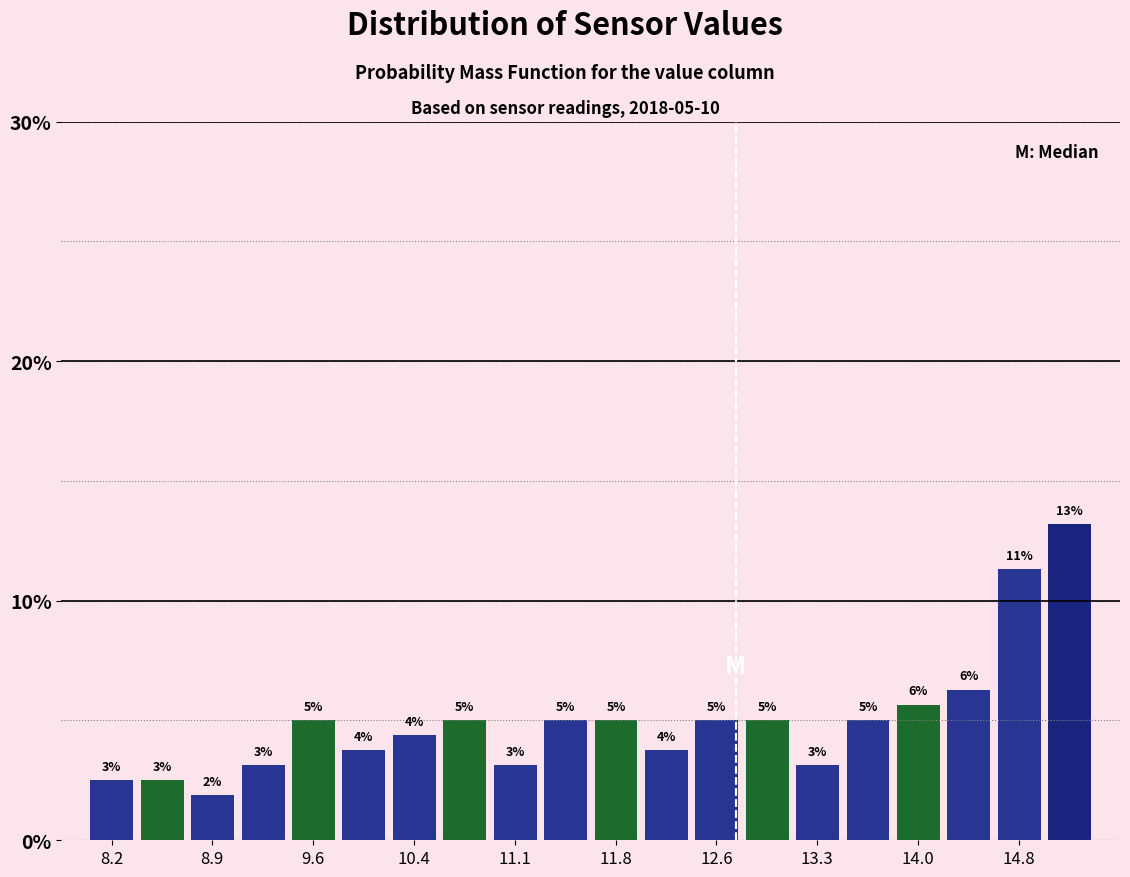

Read against the x-axis, roughly where is the centre of the tallest bar?

15.1